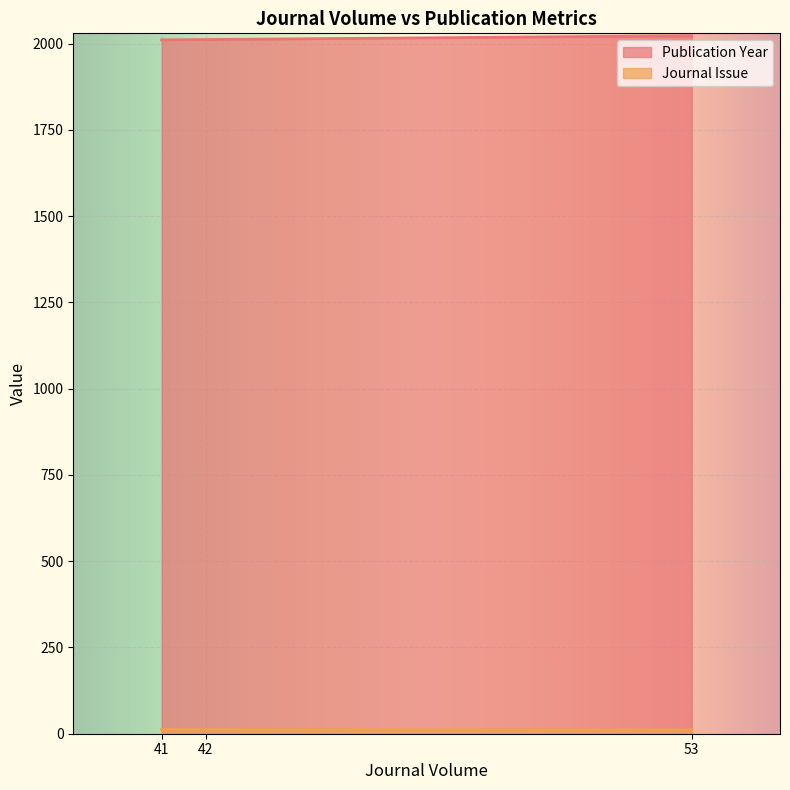

What is the sum of all Journal Issue values?

35